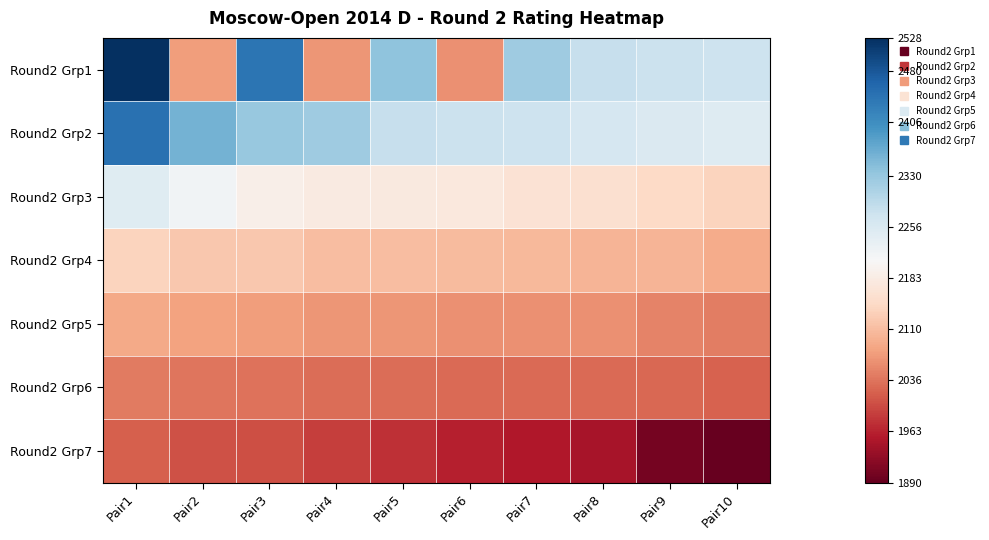

How many data points does each series have?

10